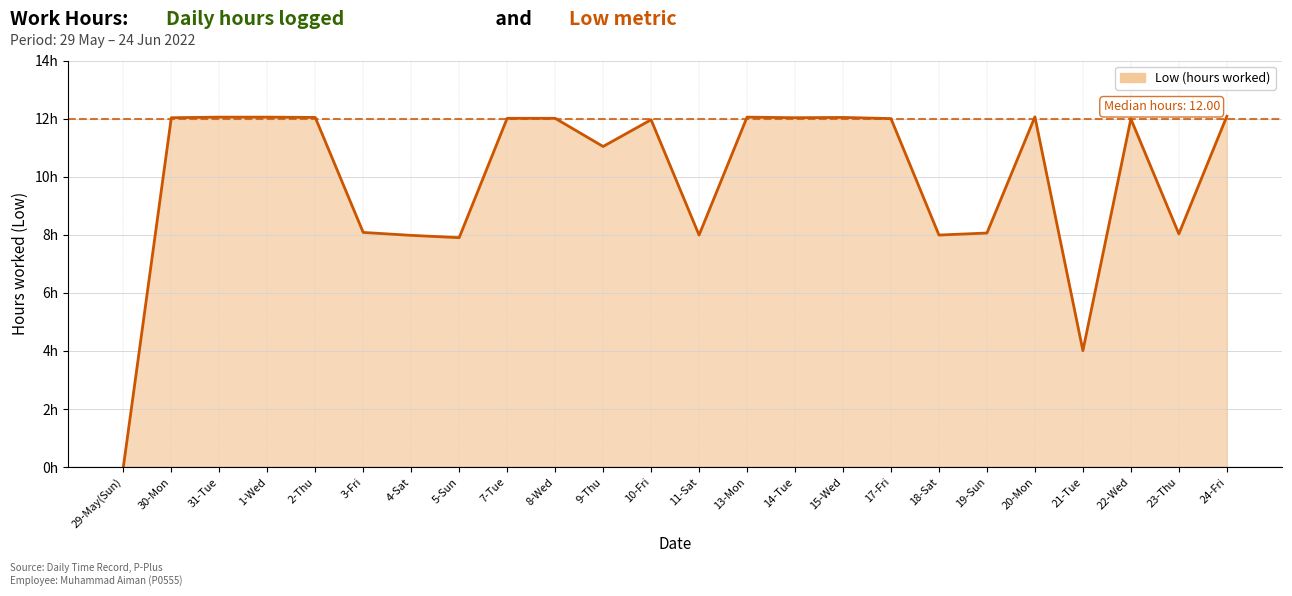

What is the ratio of the value at 3-Fri to the value at 19-Sun?

1.0